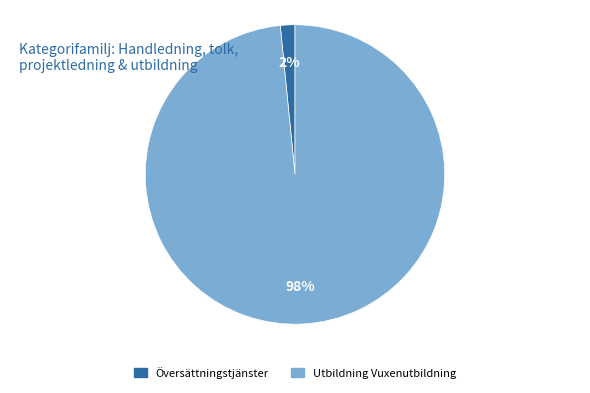

How many segments does this pie chart have?

2